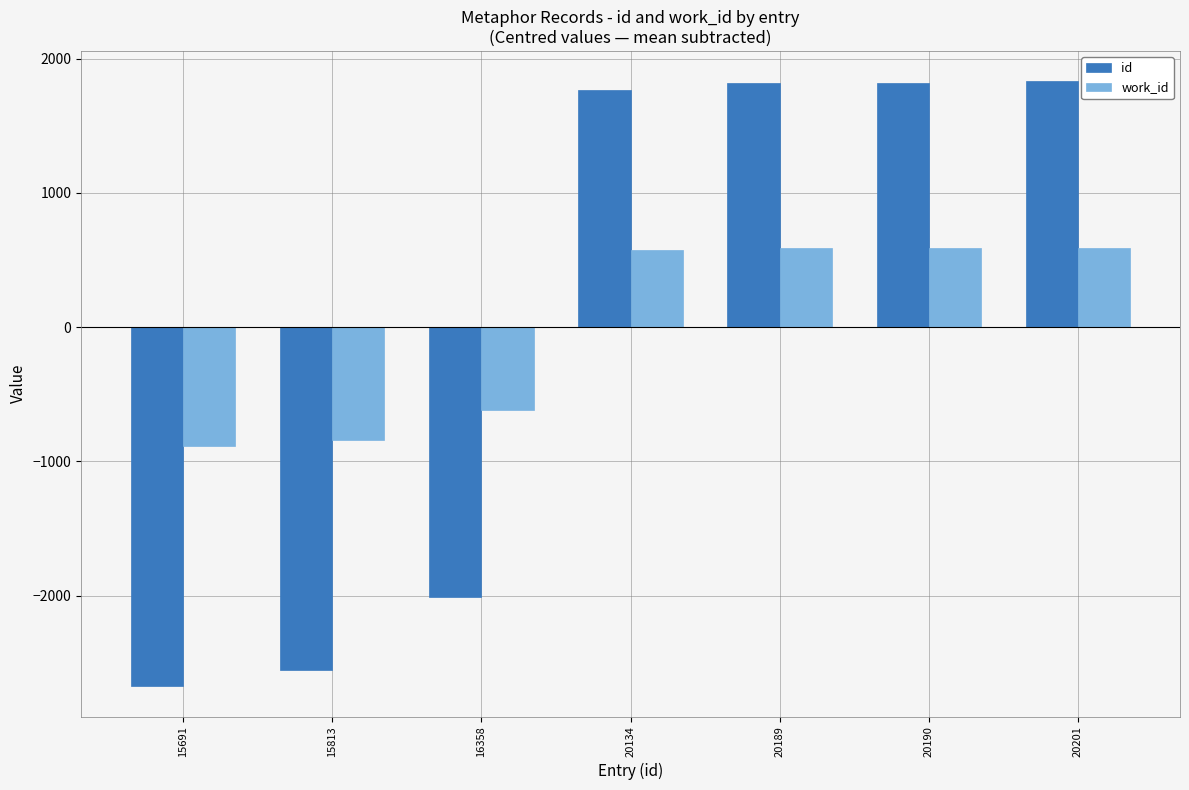

Does the chart contain any negative values?

Yes